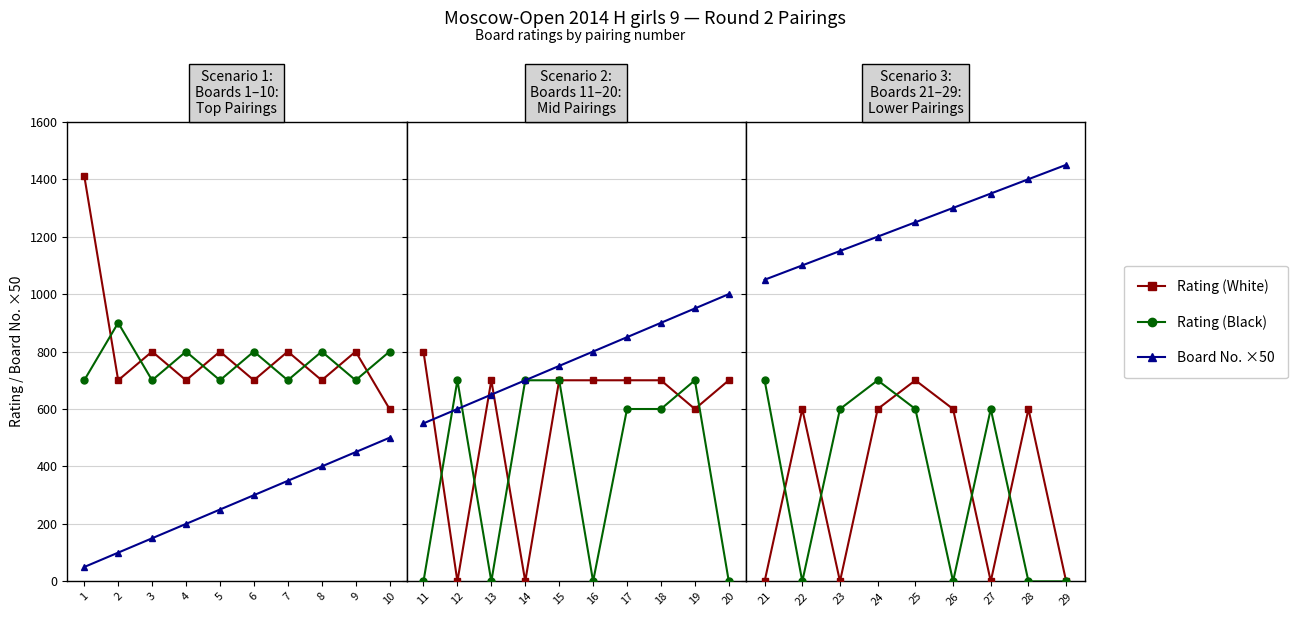

How many interior local peaks does the Rating (White) series have?

3